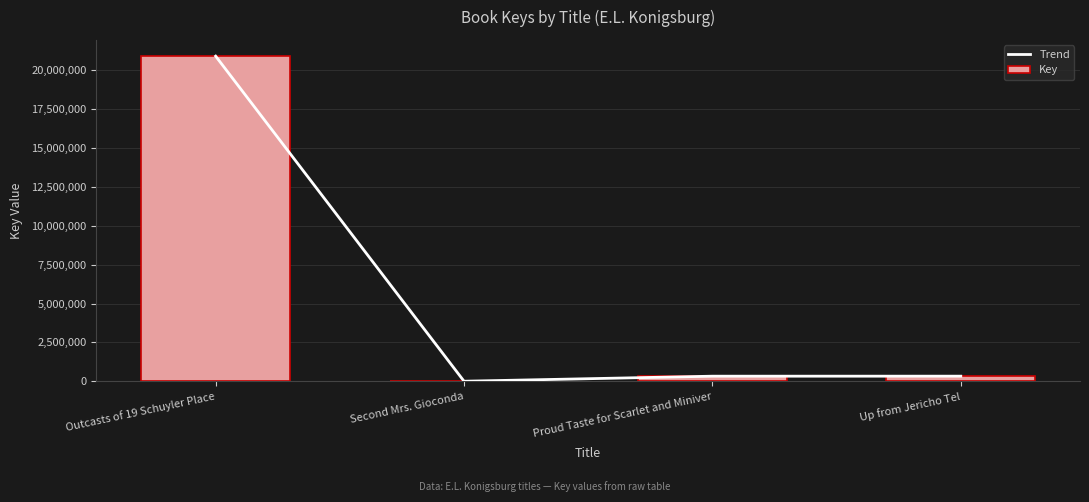

Which label corresponds to the smallest value in the chart?

Second Mrs. Gioconda